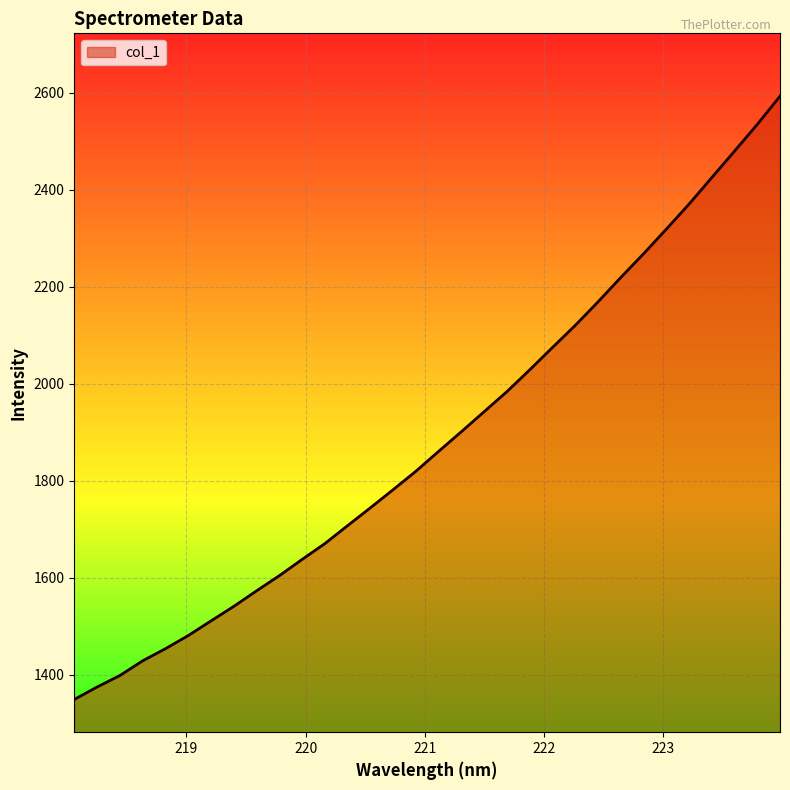

What is the difference between the maximum and minimum values?

1243.5